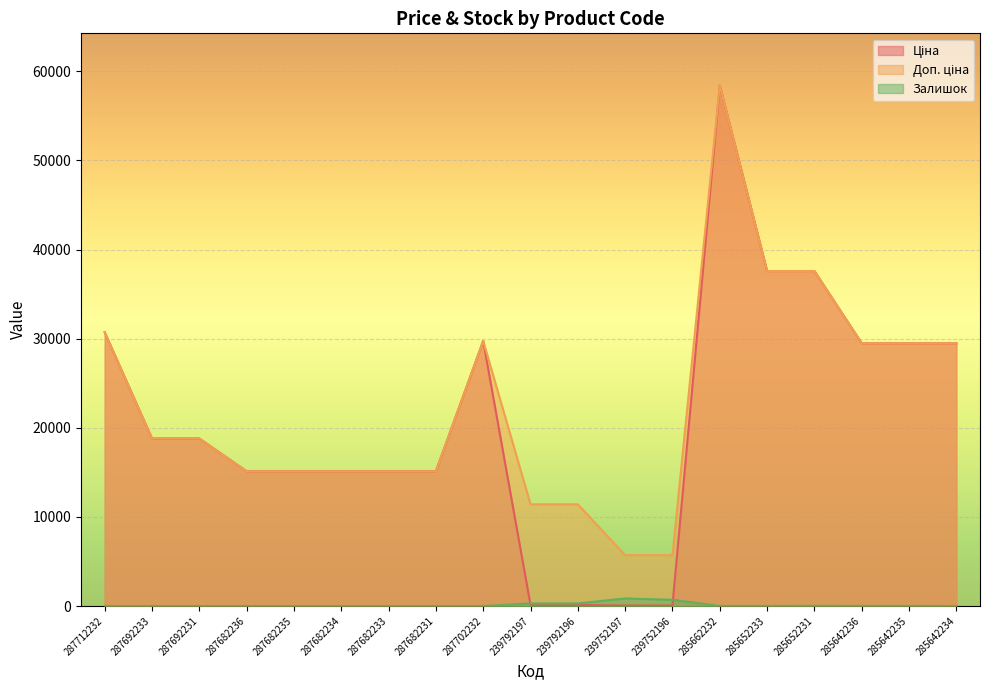

The value of Ціна at 285642234 is 29491.5. True or false?

True